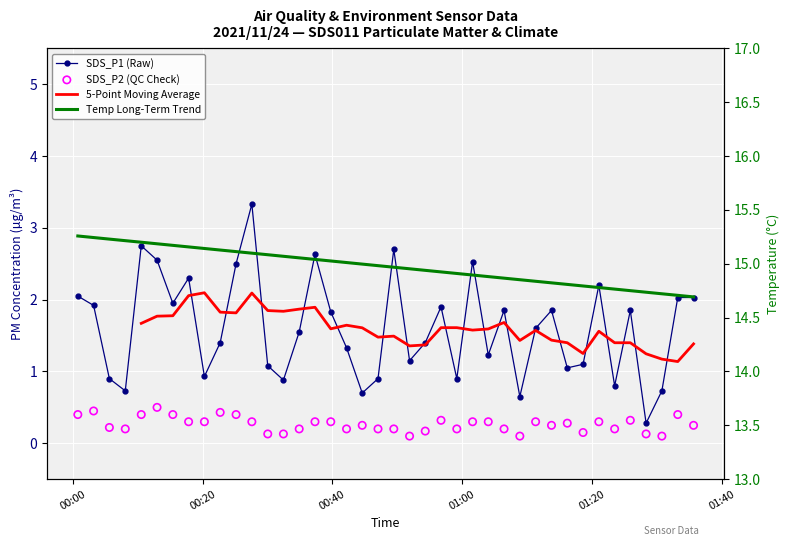

Is the value of SDS_P2 (QC Check) at 38 greater than the value of Temp Long-Term Trend at 23?

No